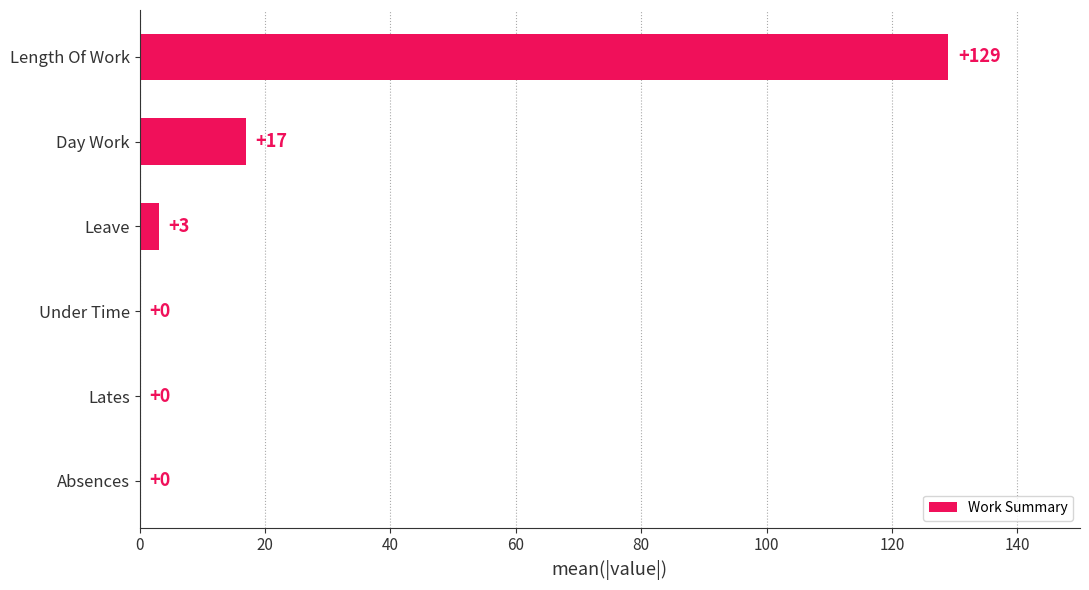

The value at Absences is 0. True or false?

True